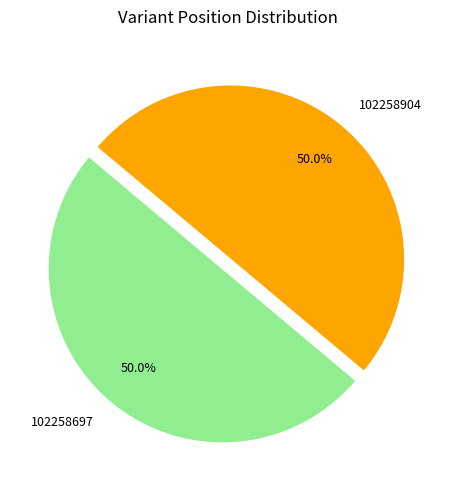

Approximately how many times larger is the value at 102258904 compared to 102258697?

1.0